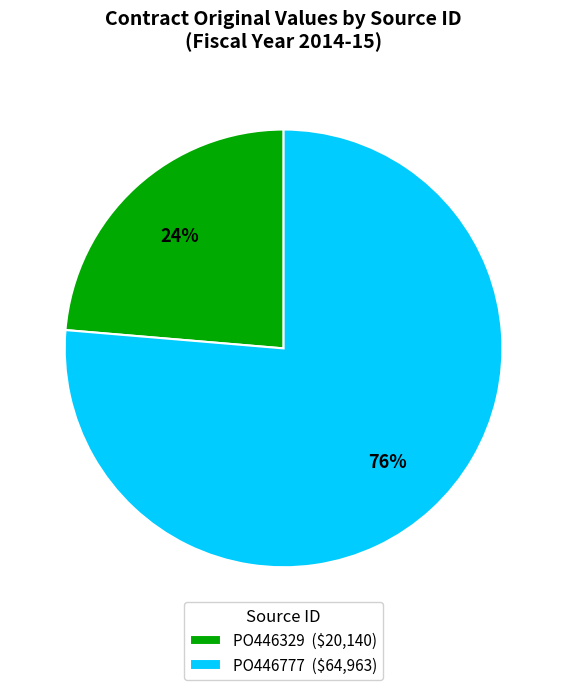

Rank the categories by value from lowest to highest.

PO446329, PO446777